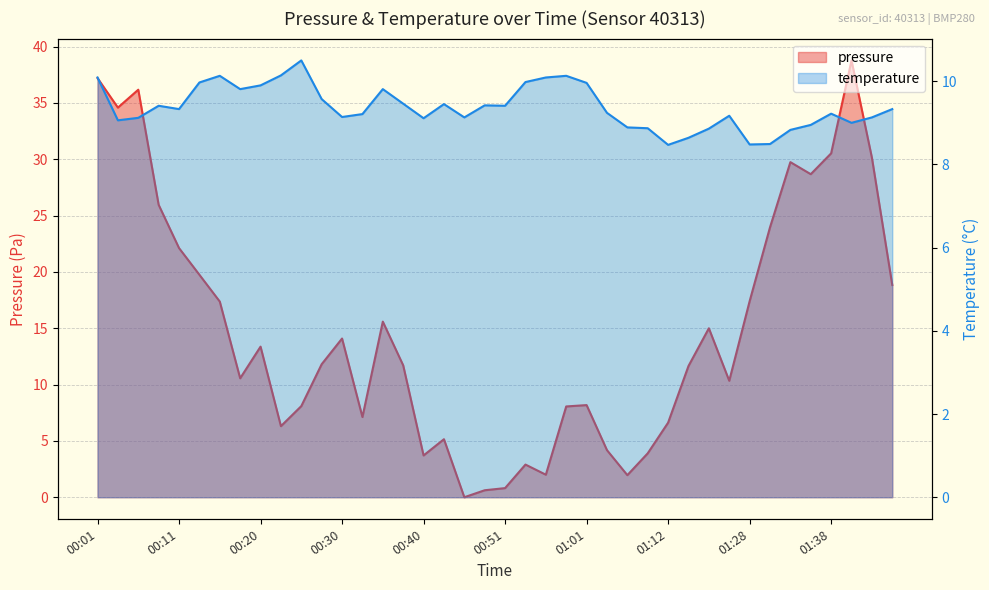

The value of temperature at 01:17 is 15.3. True or false?

False